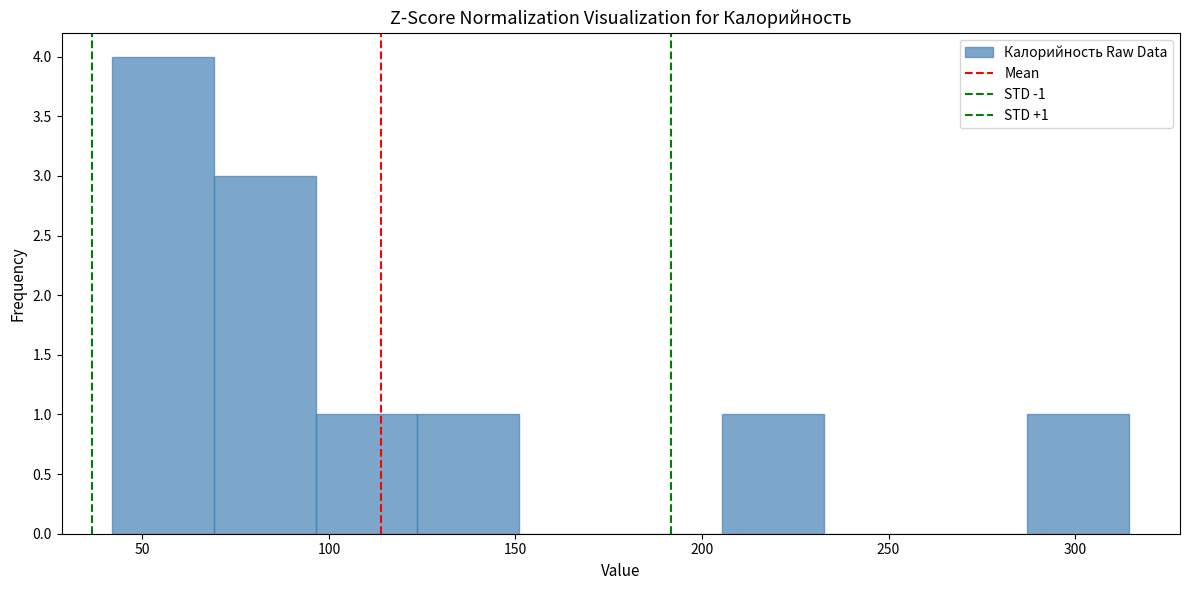

Over which range of the x-axis is the bar tallest?

40 to 70